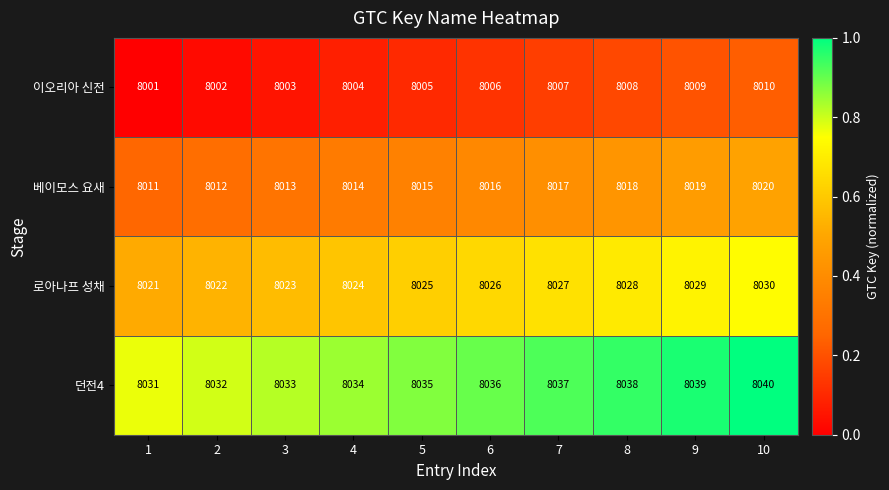

What is the total value across all series at 3?

32072